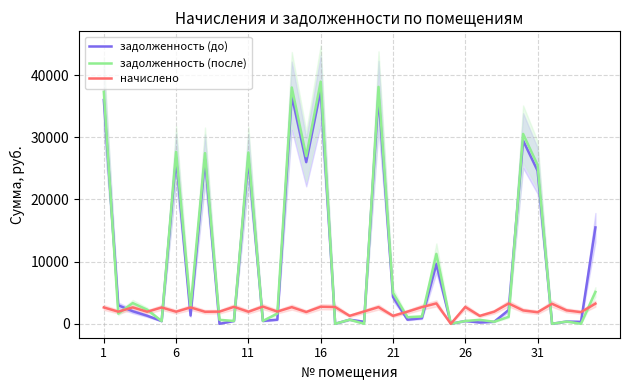

Is the value of начислено at 23 greater than the value of задолженность (до) at 14?

No